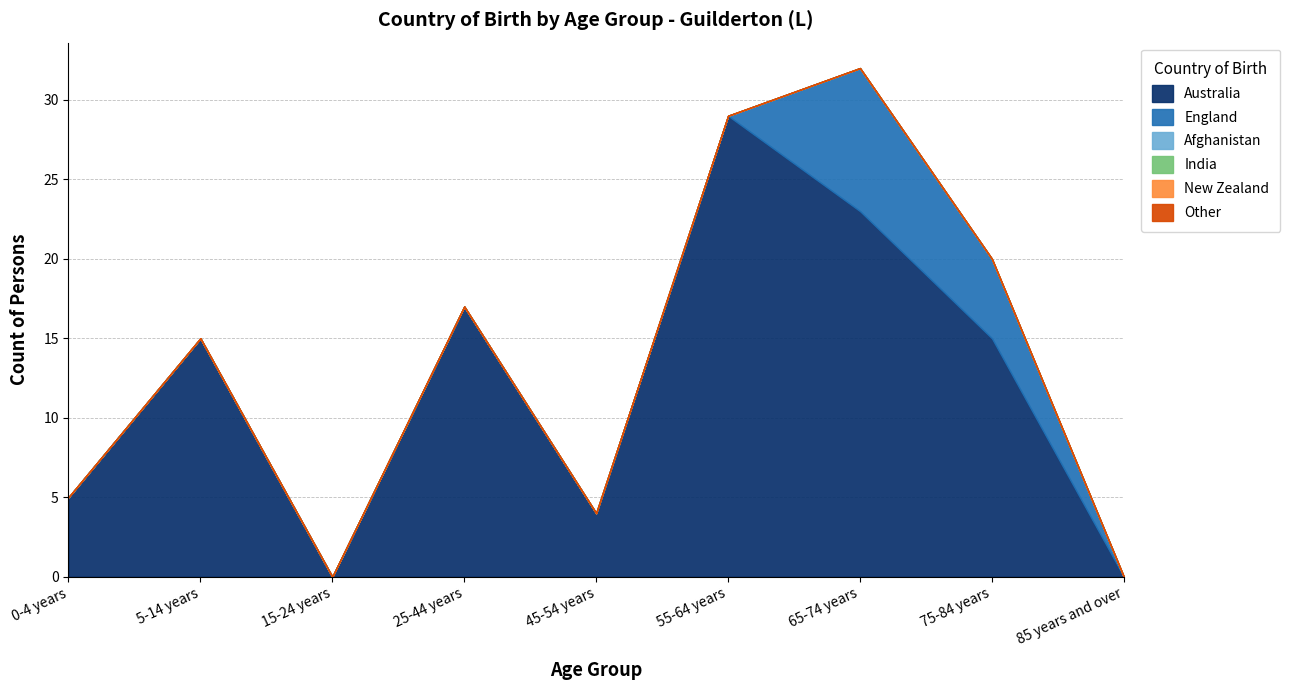

In Australia, how many points are lower than both neighbors (excluding endpoints)?

2